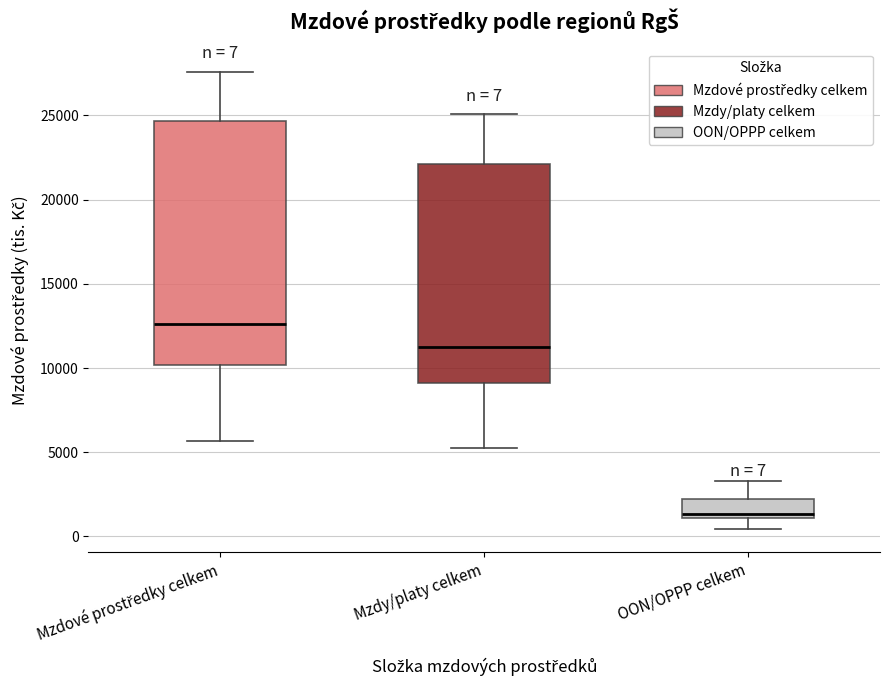

Which box's median line is the lowest?

OON/OPPP celkem